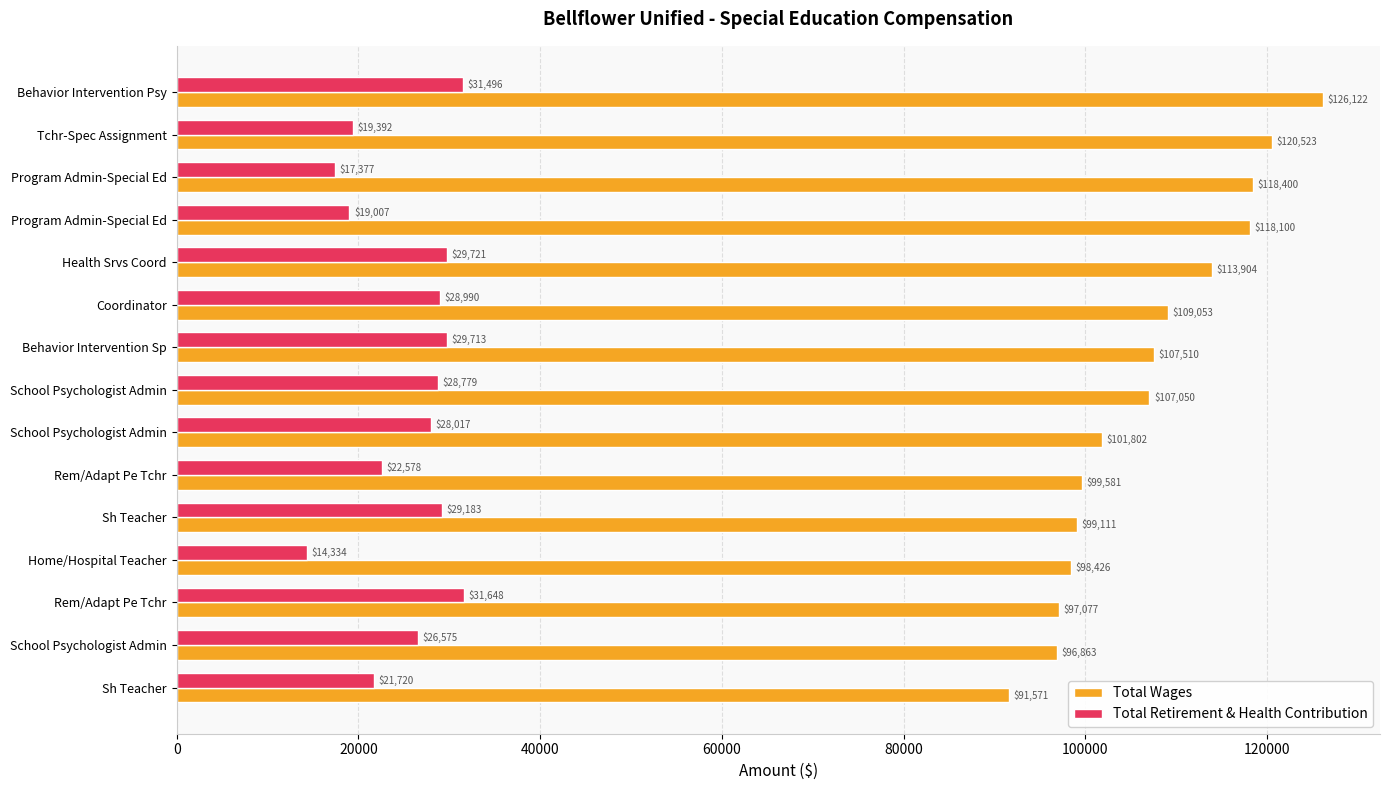

Where is Total Retirement & Health Contribution nearest to the value 22991?

Rem/Adapt Pe Tchr